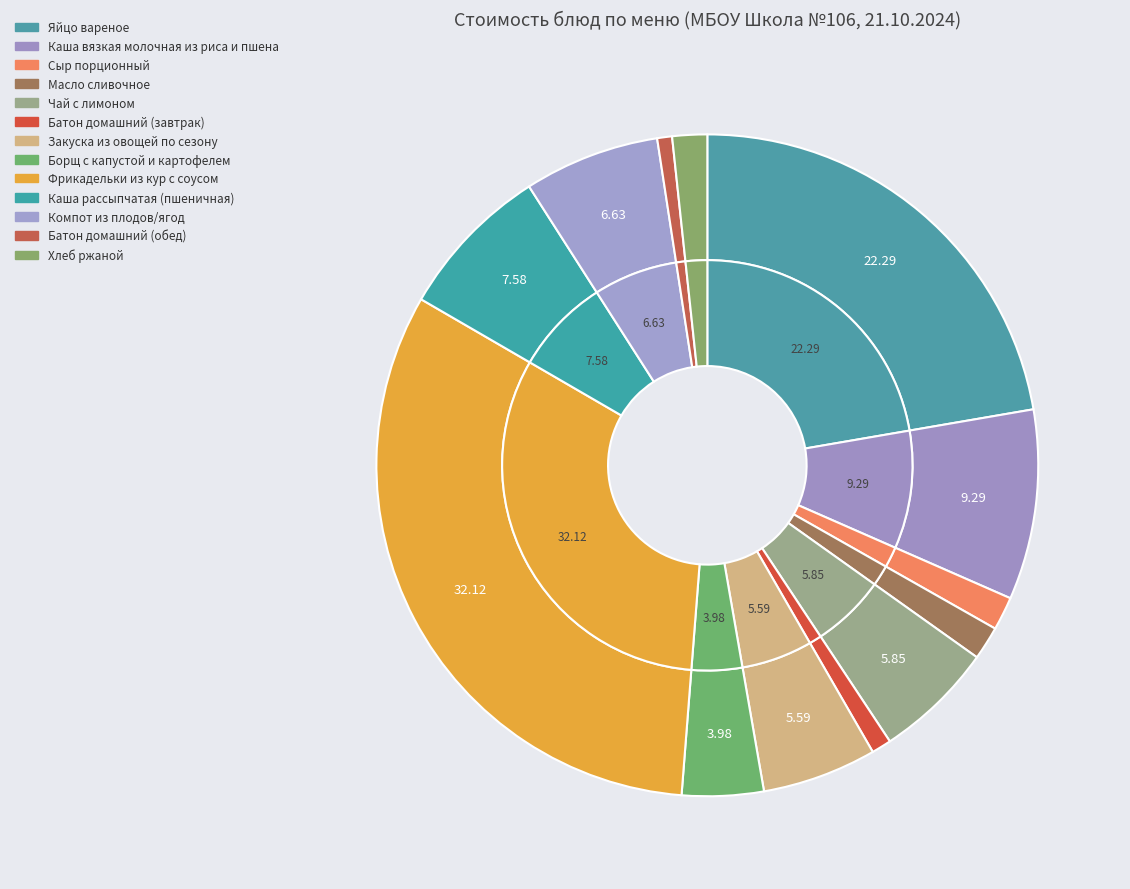

Is Чай с лимоном the majority of the pie?

No